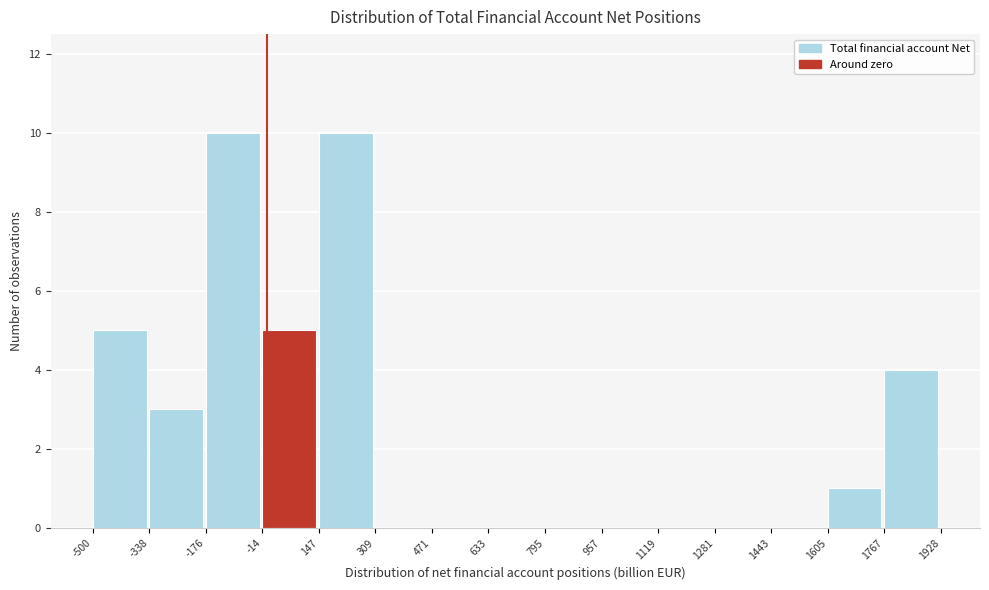

Reading left to right, transcribe this chart: for each bar, give the range it covers on the x-axis and its height. The values are not printed on the chart, so give them approximately, as read against the axis.

-500 to -338: 5
-338 to -176: 3
-176 to -14: 10
-14 to 147: 5
147 to 309: 10
309 to 471: 0
471 to 633: 0
633 to 795: 0
795 to 957: 0
957 to 1119: 0
1119 to 1281: 0
1281 to 1443: 0
1443 to 1605: 0
1605 to 1767: 1
1767 to 1928: 4